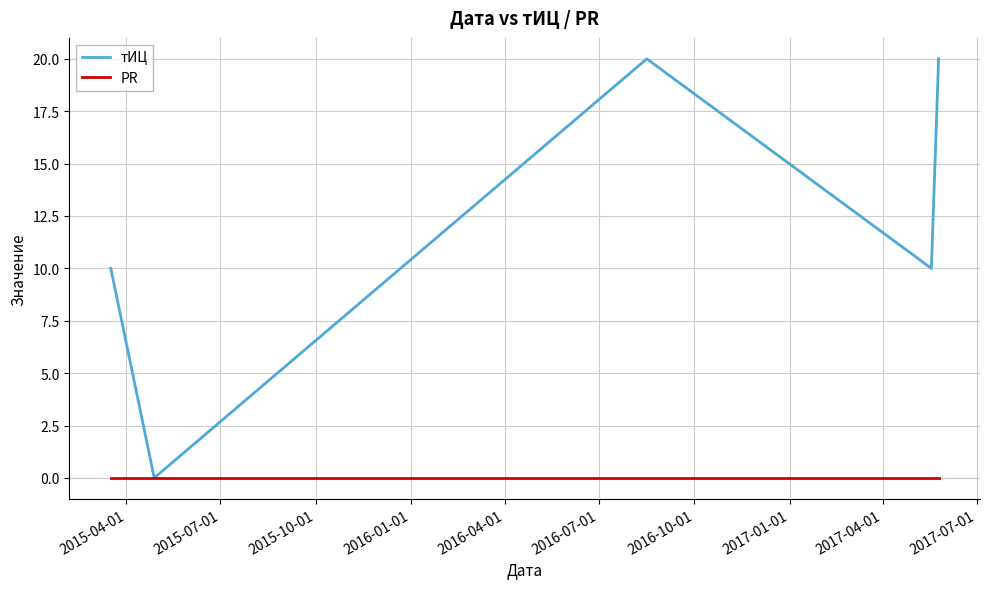

Which series has the largest range (max minus min)?

тИЦ